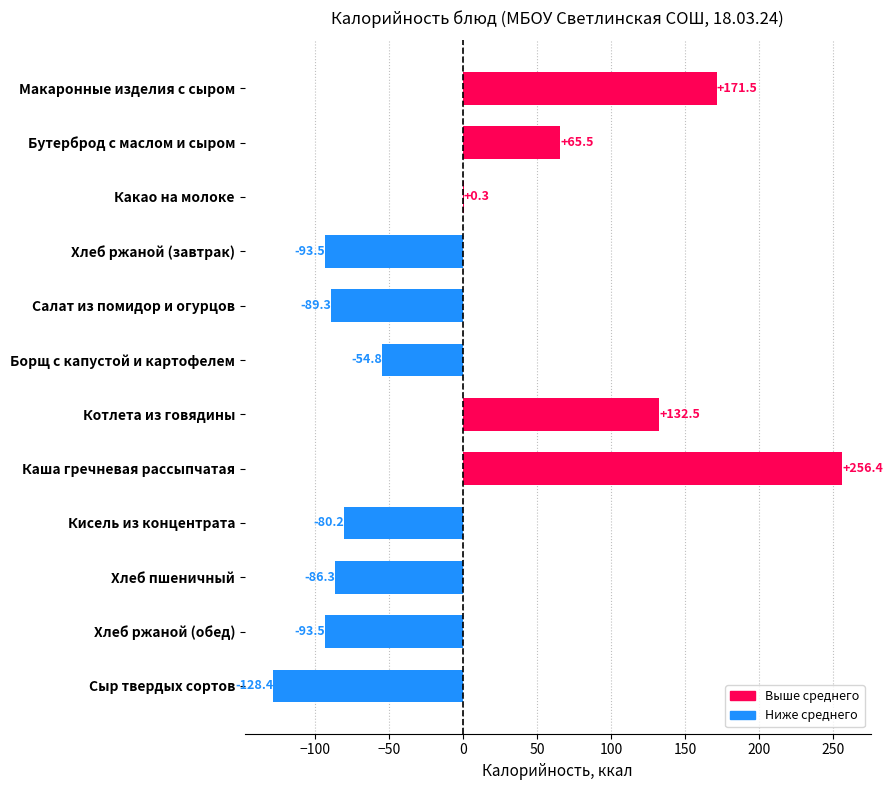

What is the approximate value at Кисель из концентрата?

-80.2